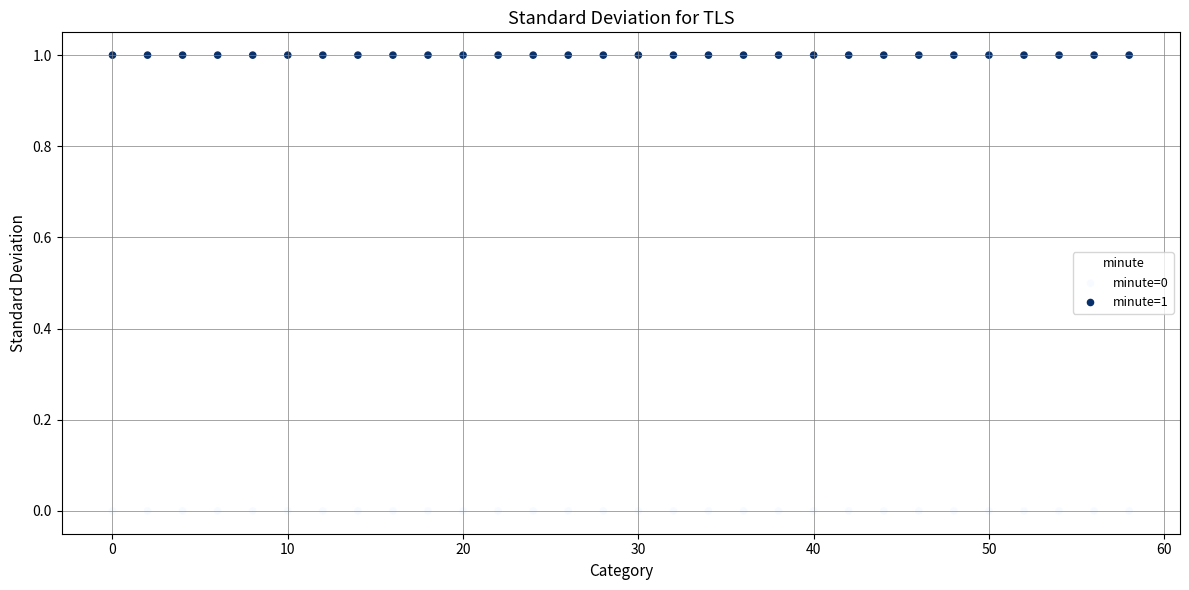

Which series reaches the maximum Y coordinate?

minute=1